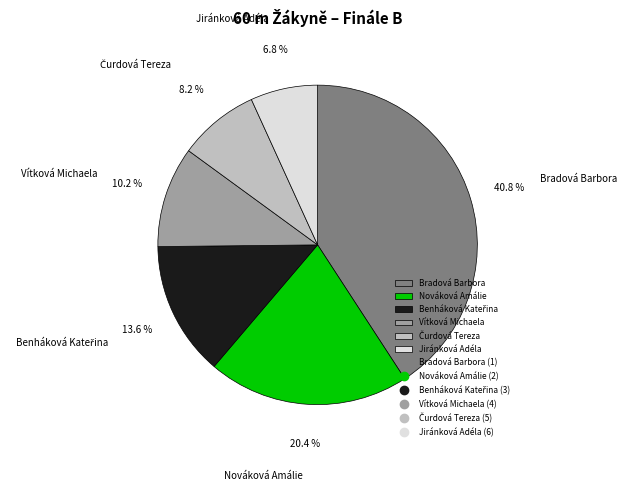

Combined, what portion of the pie is Vítková Michaela and Bradová Barbora?

51.0%